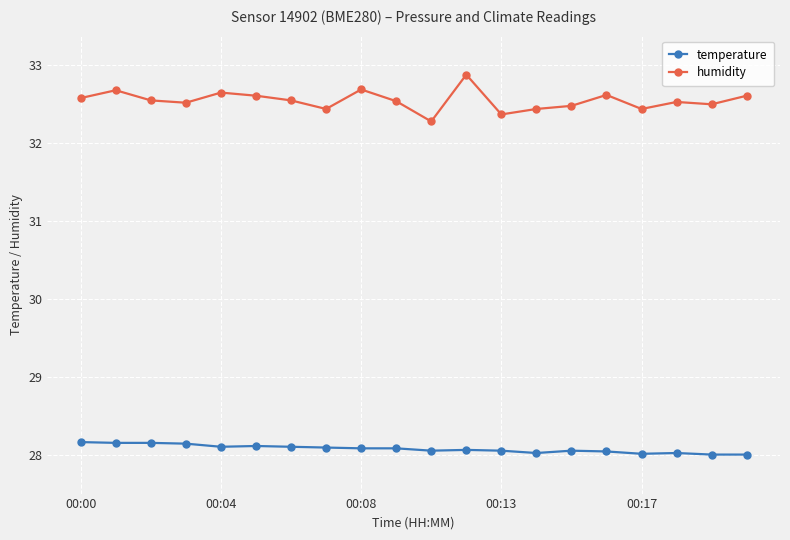

What is the highest value of the humidity series?

32.9